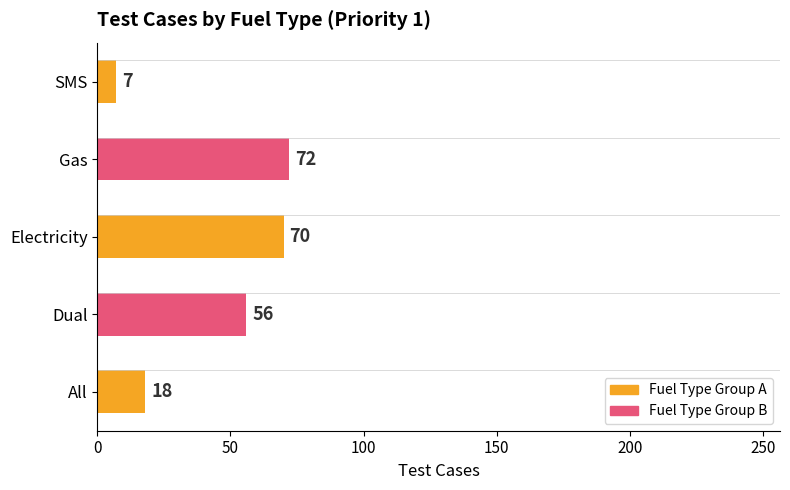

True or false: the data shows 113 at Gas.

False